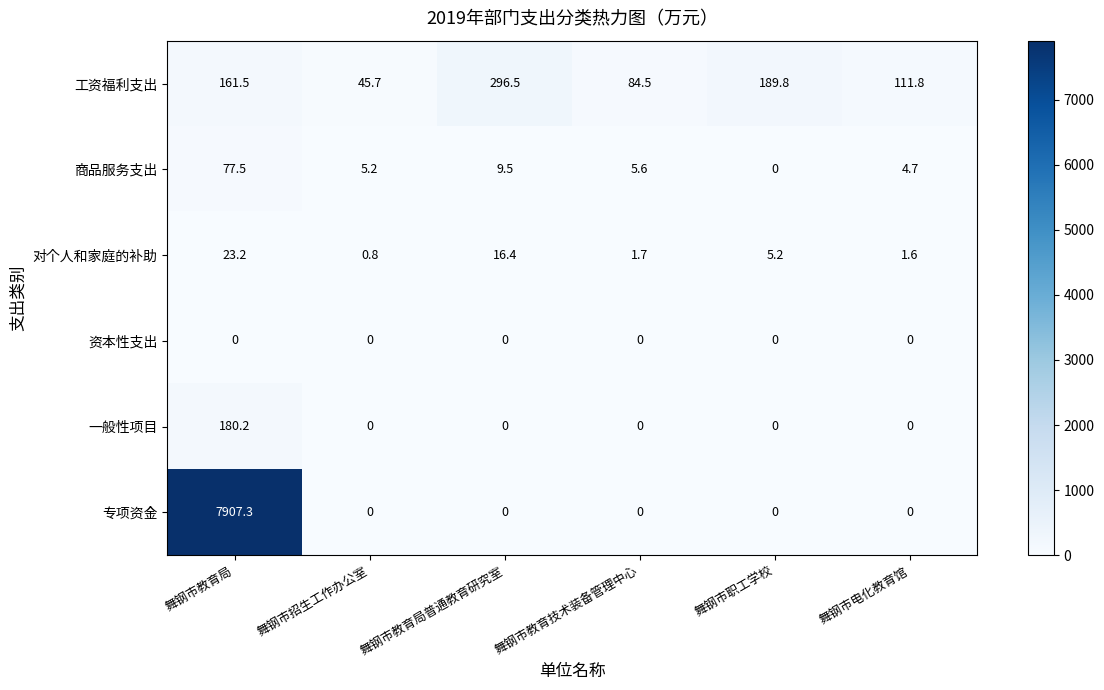

What is the sum of all 专项资金 values?

7907.3